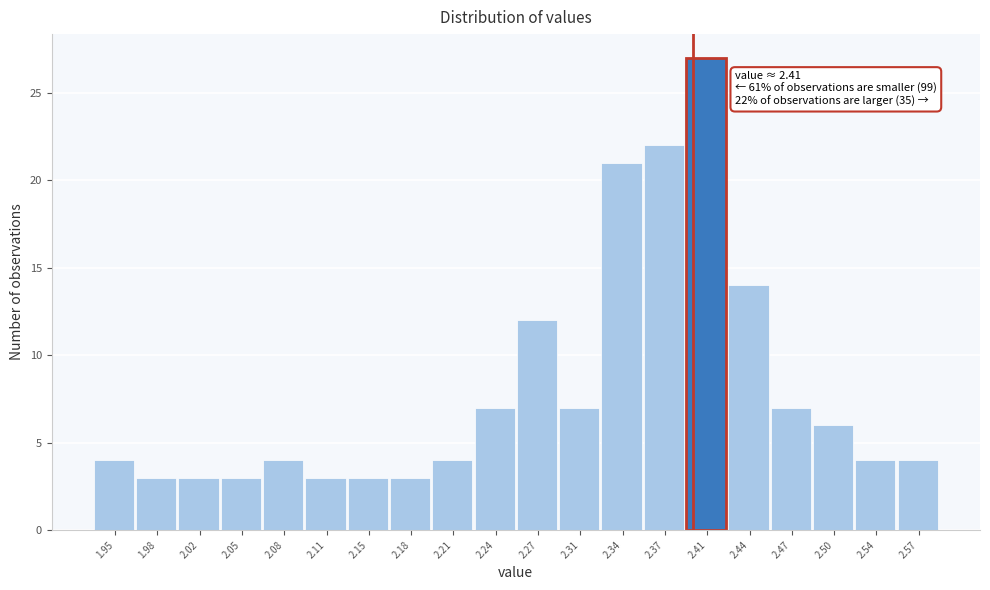

Reading left to right, extract all data points from this chart.

4	3	3	3	4	3	3	3	4	7	12	7	21	22	27	14	7	6	4	4